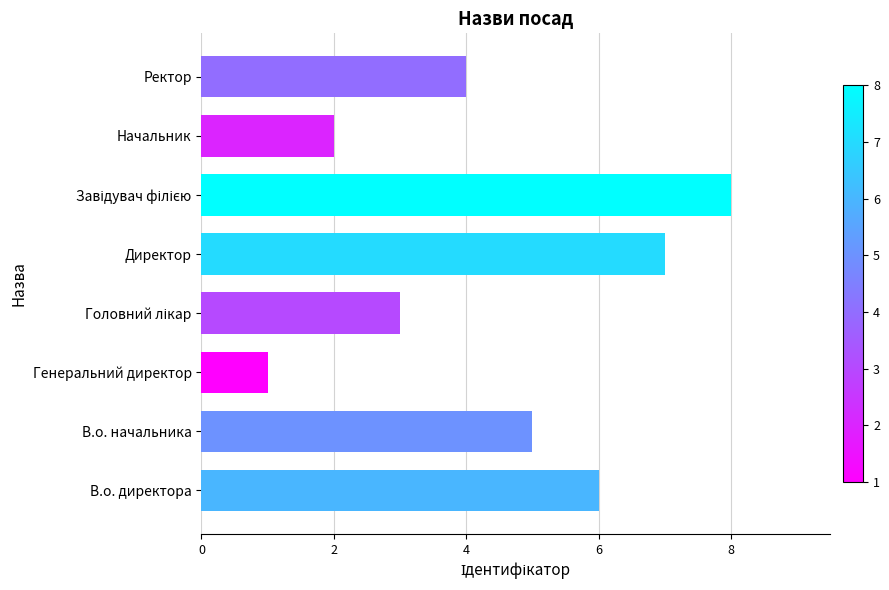

The chart shows a value of 4 at В.о. директора. True or false?

False